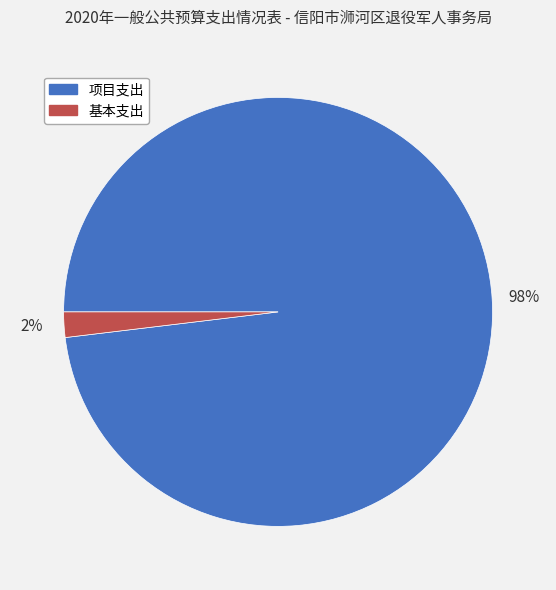

Which slice represents more than half of the pie?

项目支出